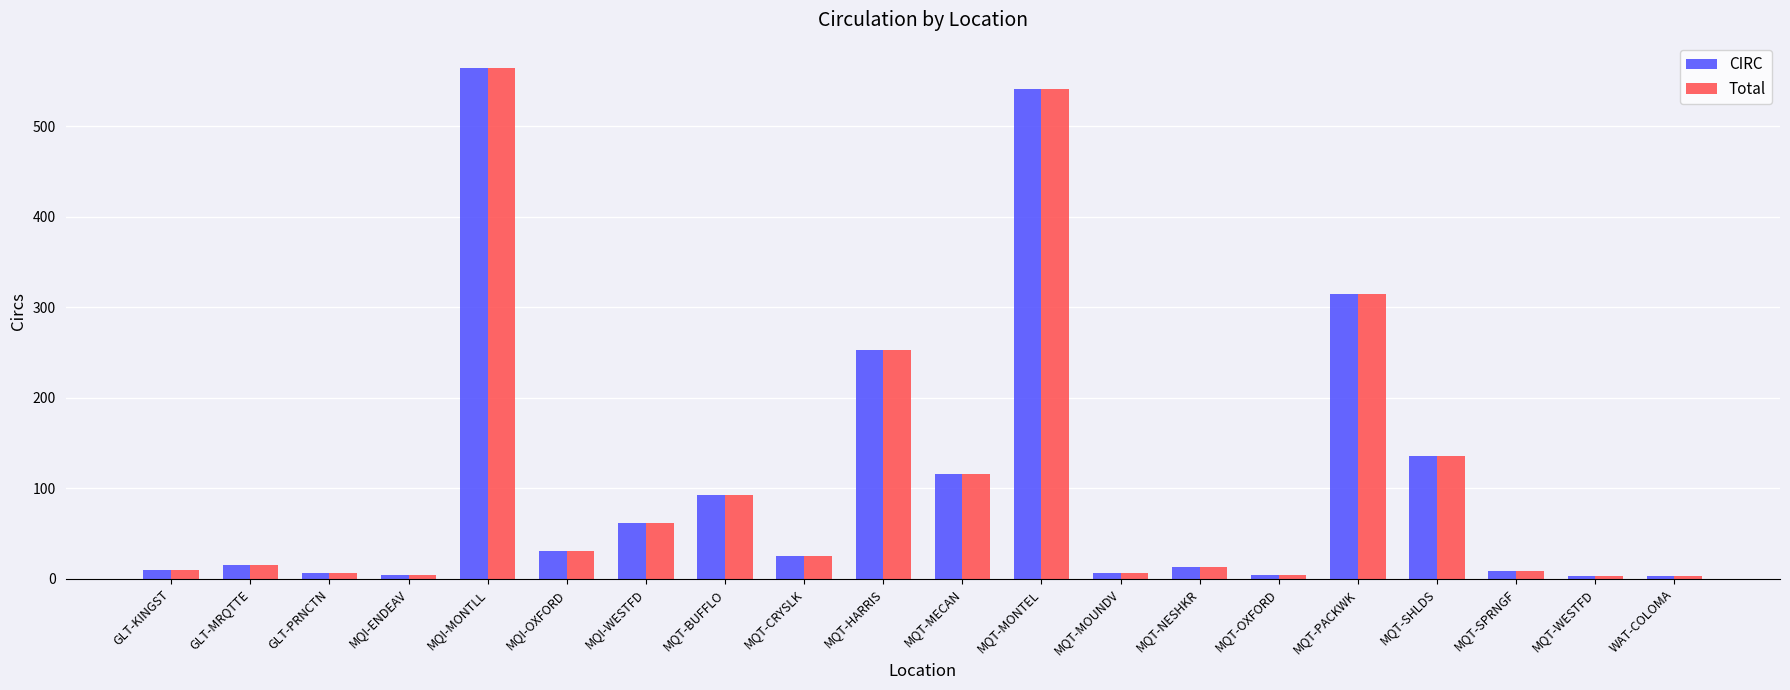

True or false: Total has a value of 31 at MQI-OXFORD.

True